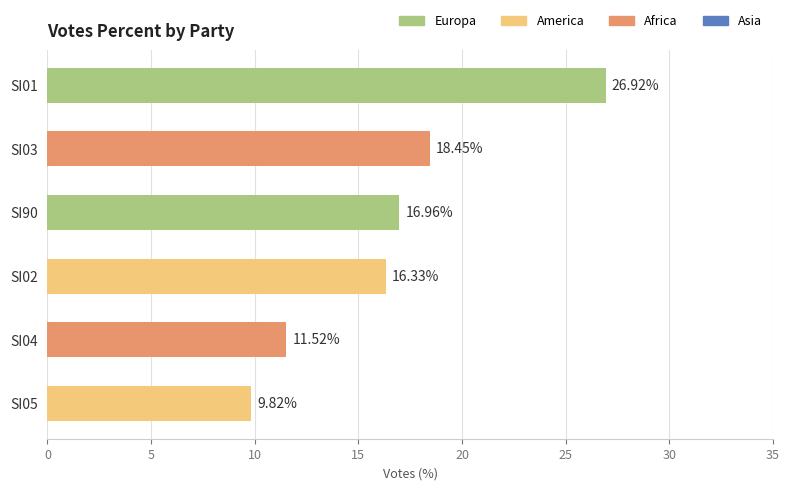

Which label corresponds to the largest value in the chart?

SI01